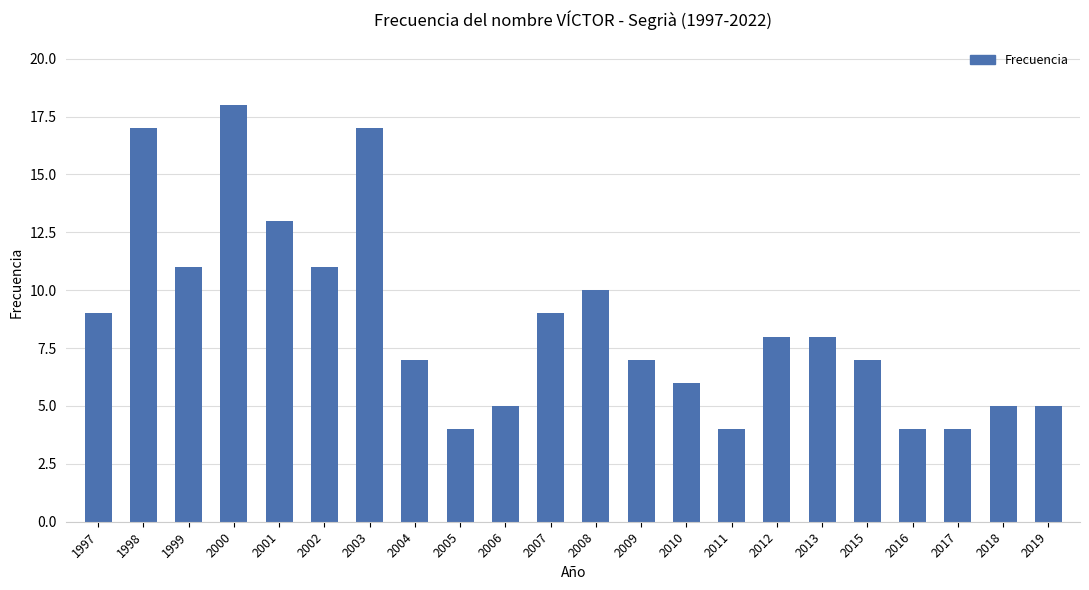

Between 2010 and 2018, which is larger?

2010